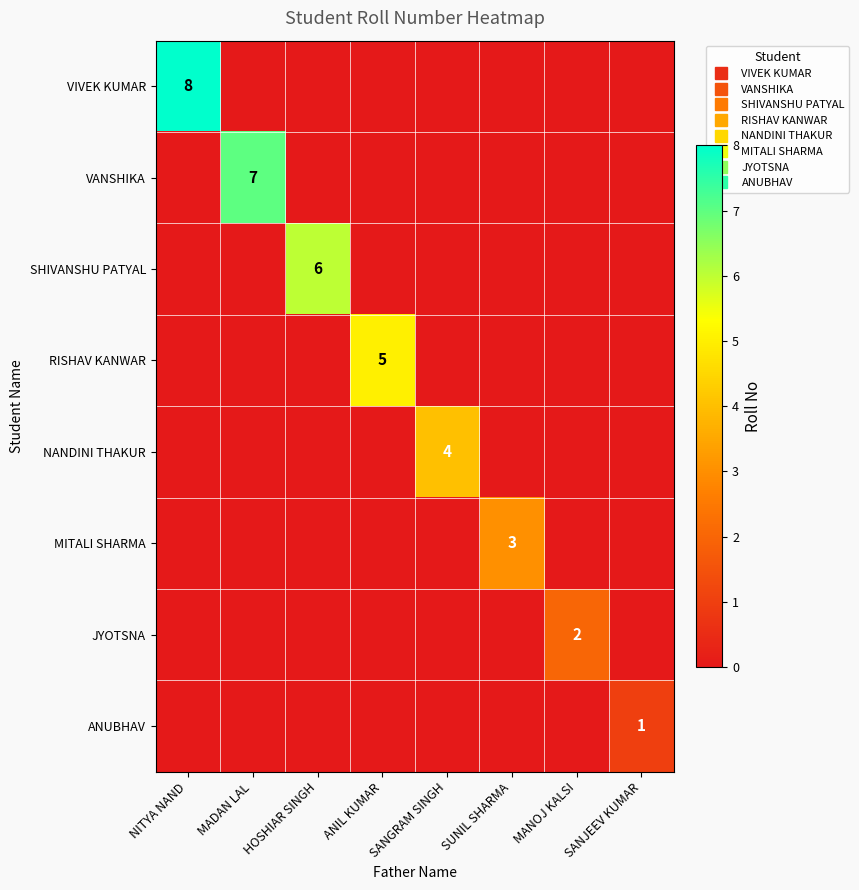

True or false: VIVEK KUMAR has a value of 13 at NITYA NAND.

False